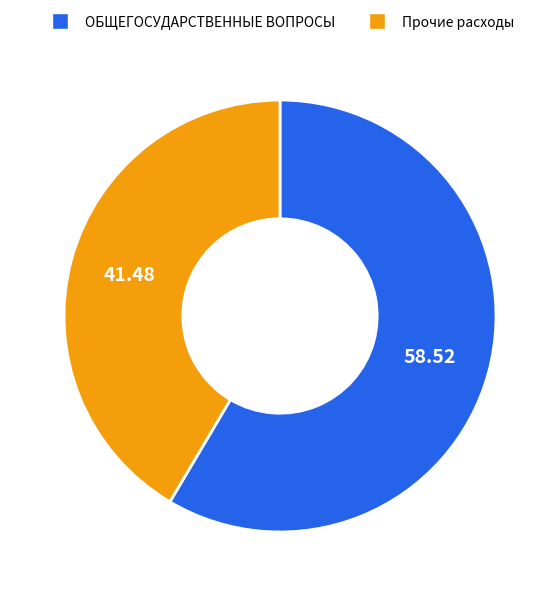

Is there a majority slice in this chart?

Yes